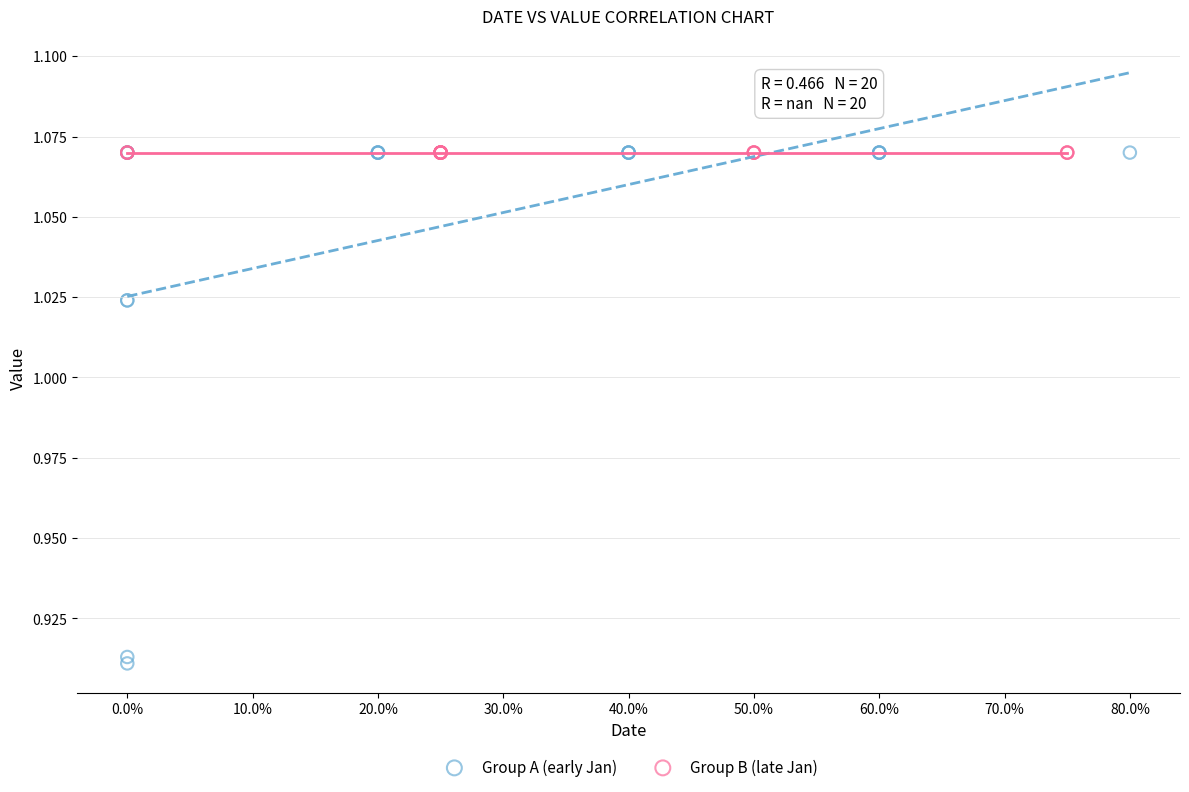

Which series reaches the minimum Y coordinate?

Group A (early Jan)